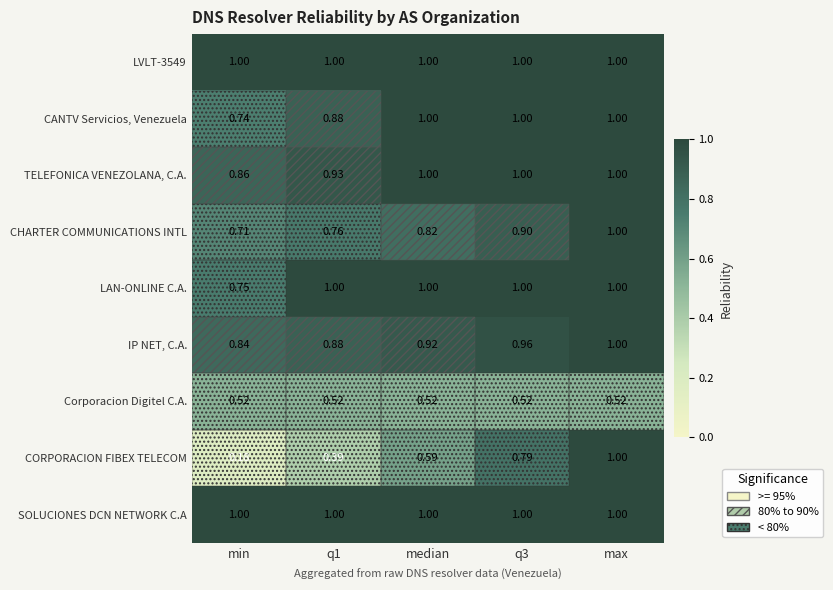

Which series changed the most between median and max?

CORPORACION FIBEX TELECOM